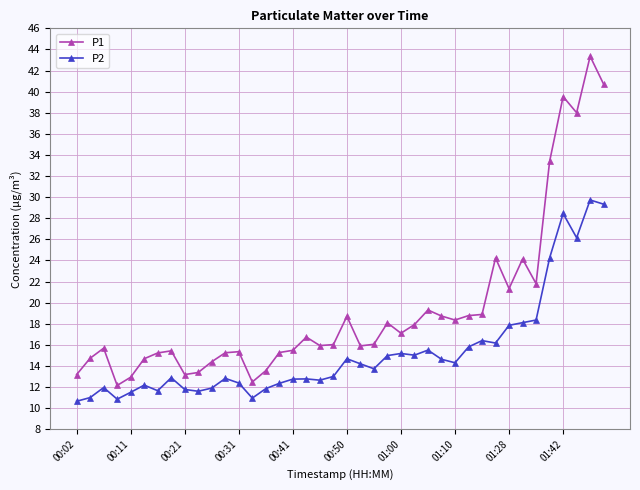

What is the value of the P1 point at the 15th from the left?

13.6